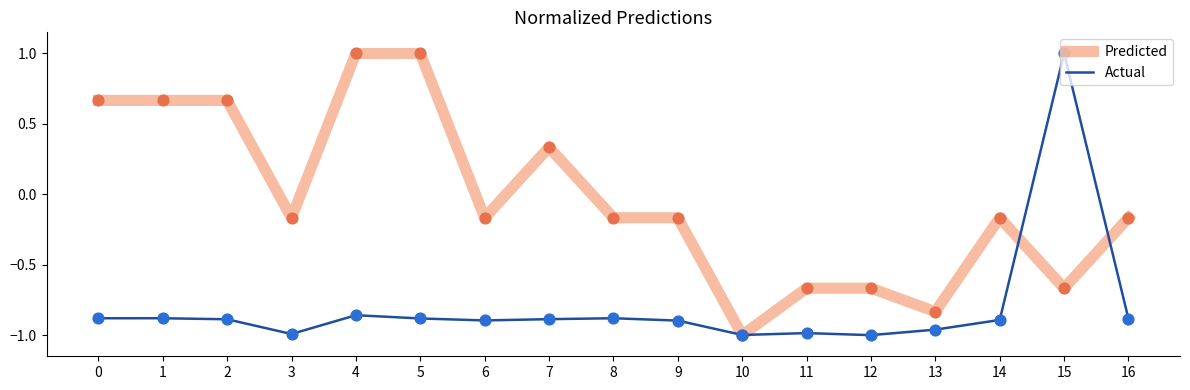

What is the difference between the highest and lowest values at 7?

1.2